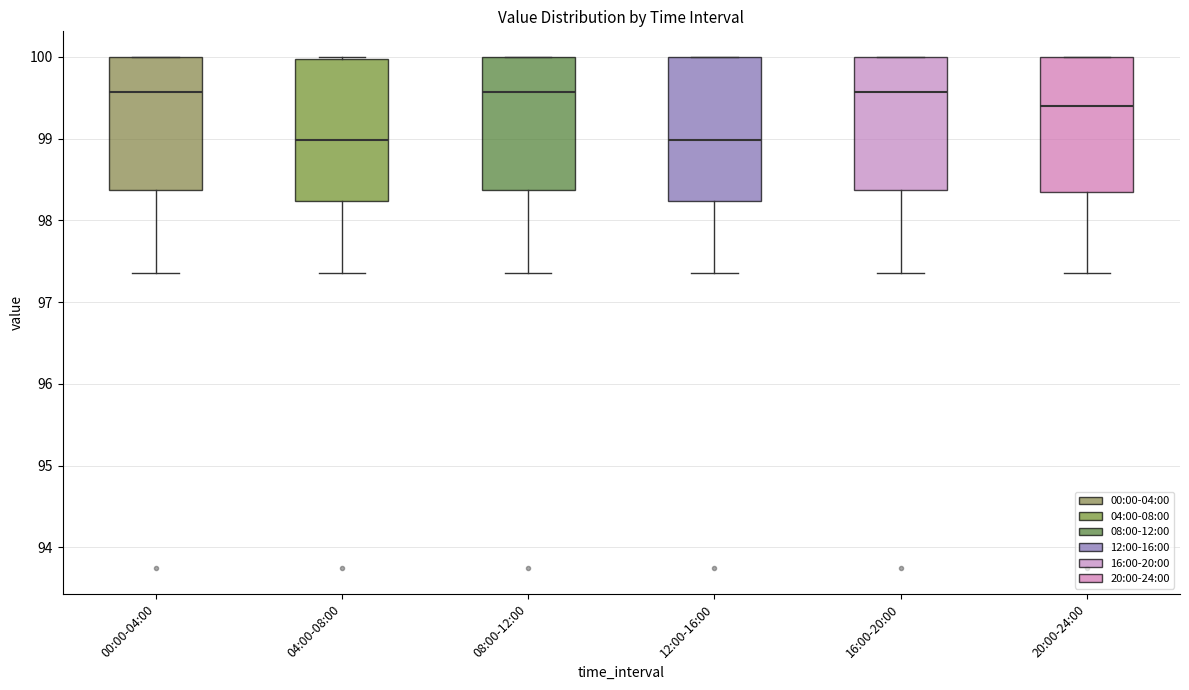

Reading left to right, transcribe this box plot: for each box, give where its median line is, the range the box spans, and where its two whiskers end, as read against the y-axis. The values are not printed on the chart, so give them approximately, as read against the axis.

00:00-04:00: median 99.6, box 98.4 to 100.0, whiskers 97.4 to 100.0
04:00-08:00: median 99.0, box 98.2 to 100.0, whiskers 97.4 to 100.0 (just above the box's upper edge)
08:00-12:00: median 99.6, box 98.4 to 100.0, whiskers 97.4 to 100.0
12:00-16:00: median 99.0, box 98.2 to 100.0, whiskers 97.4 to 100.0
16:00-20:00: median 99.6, box 98.4 to 100.0, whiskers 97.4 to 100.0
20:00-24:00: median 99.4, box 98.3 to 100.0, whiskers 97.4 to 100.0